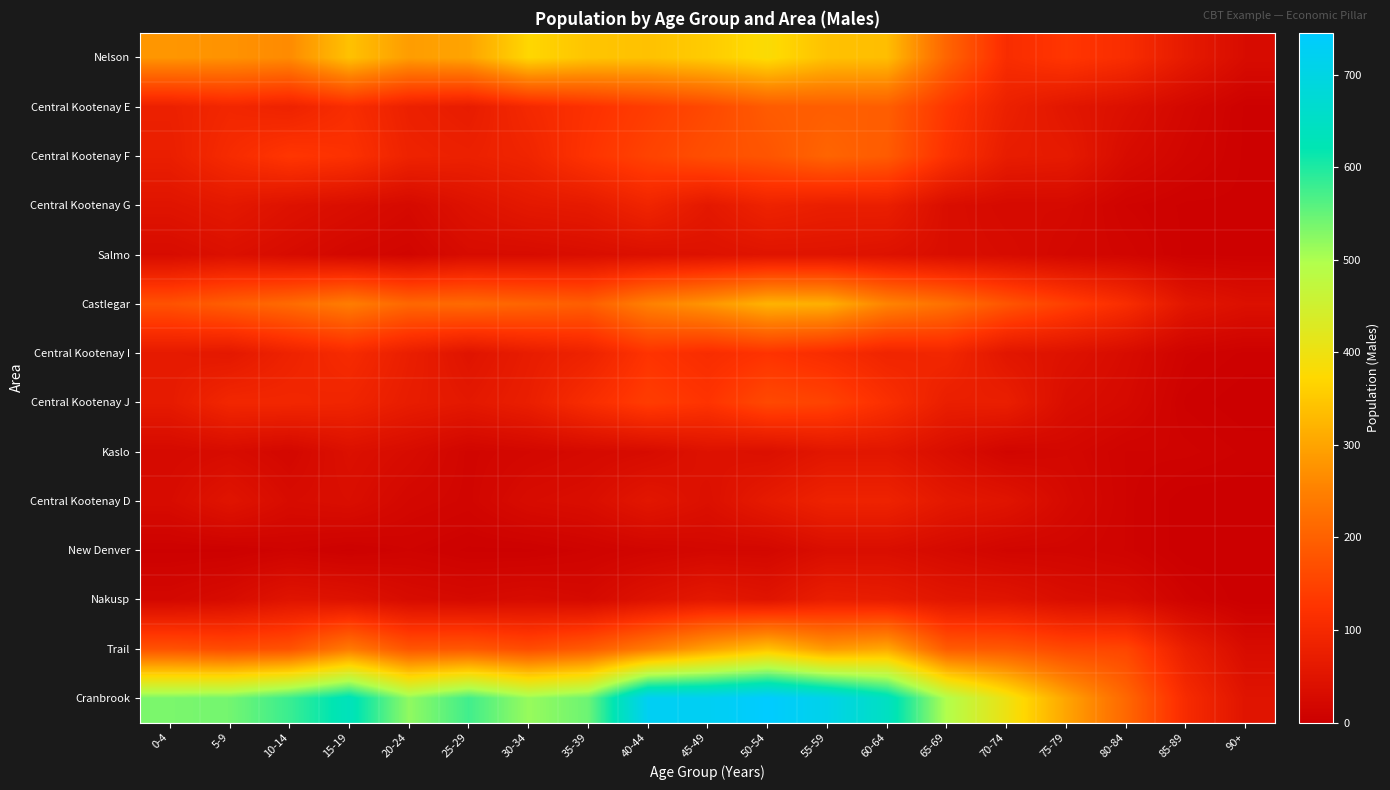

At which category is the sum across all series the highest?

50-54